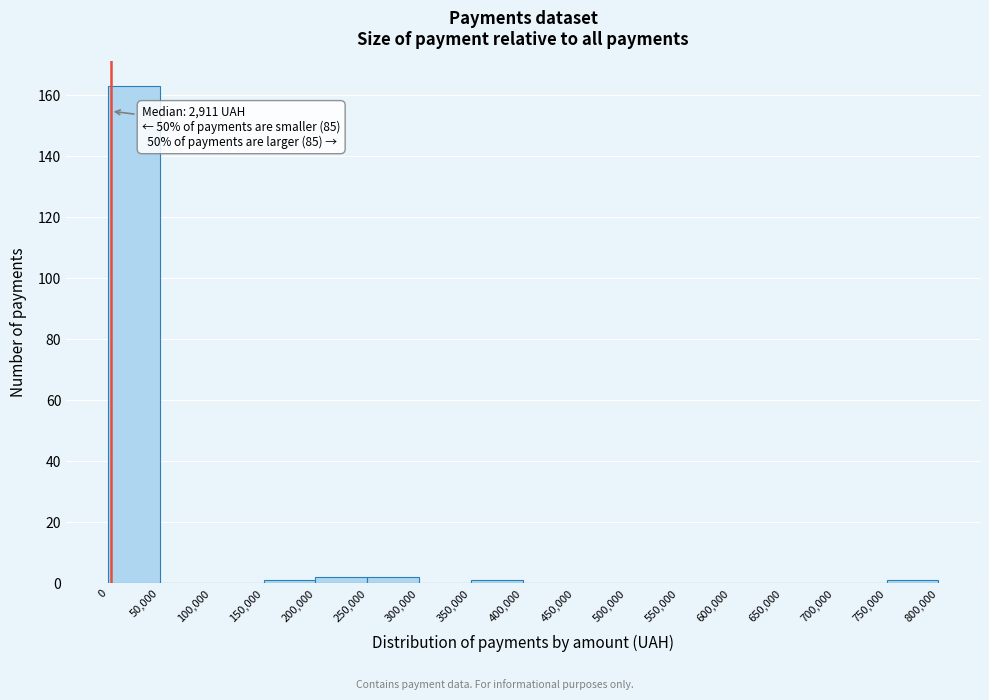

Which range on the x-axis has the tallest bar?

0 to 50,000